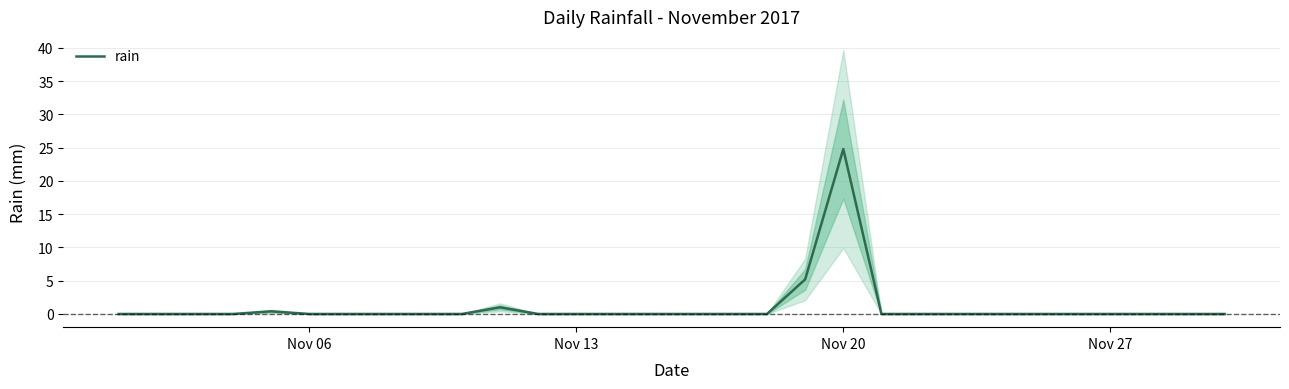

How many series are shown in this chart?

1